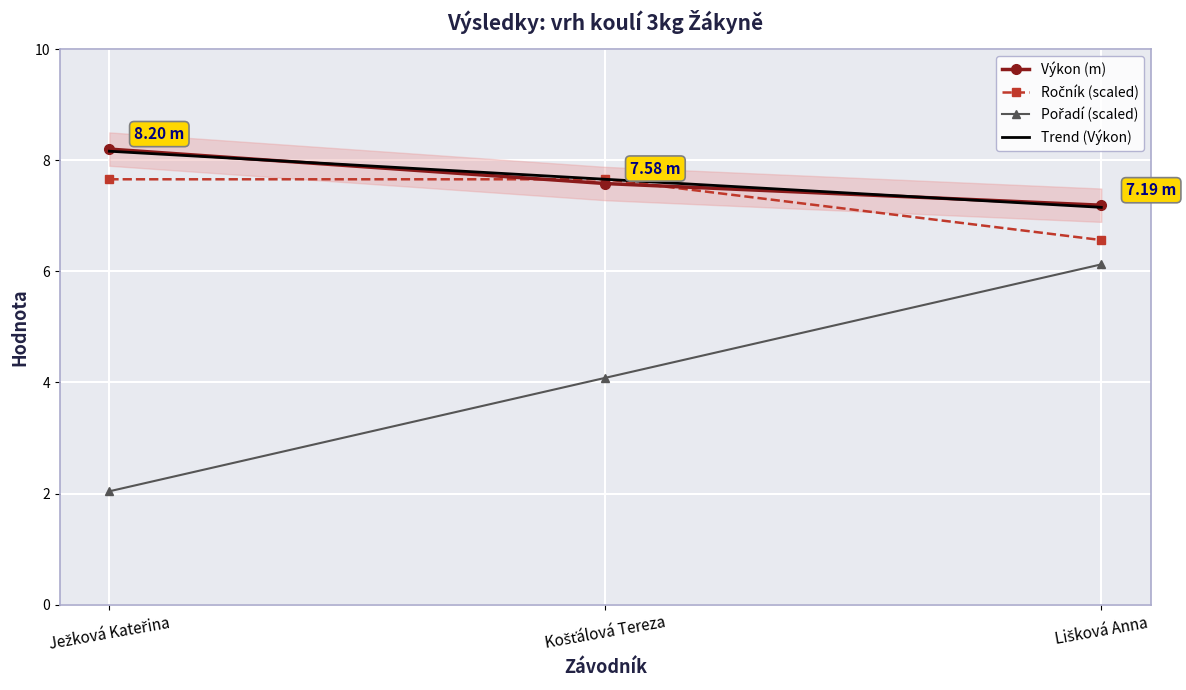

Count the Výkon values in the range 7 to 8.

2